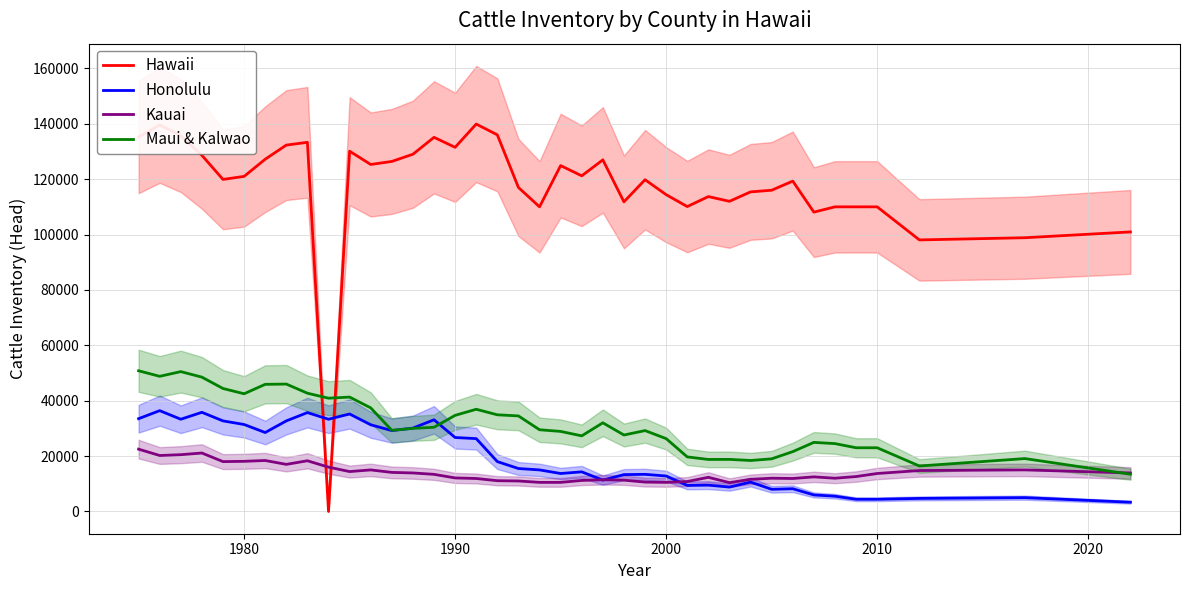

Which category has the lowest value in the Hawaii series?

1984